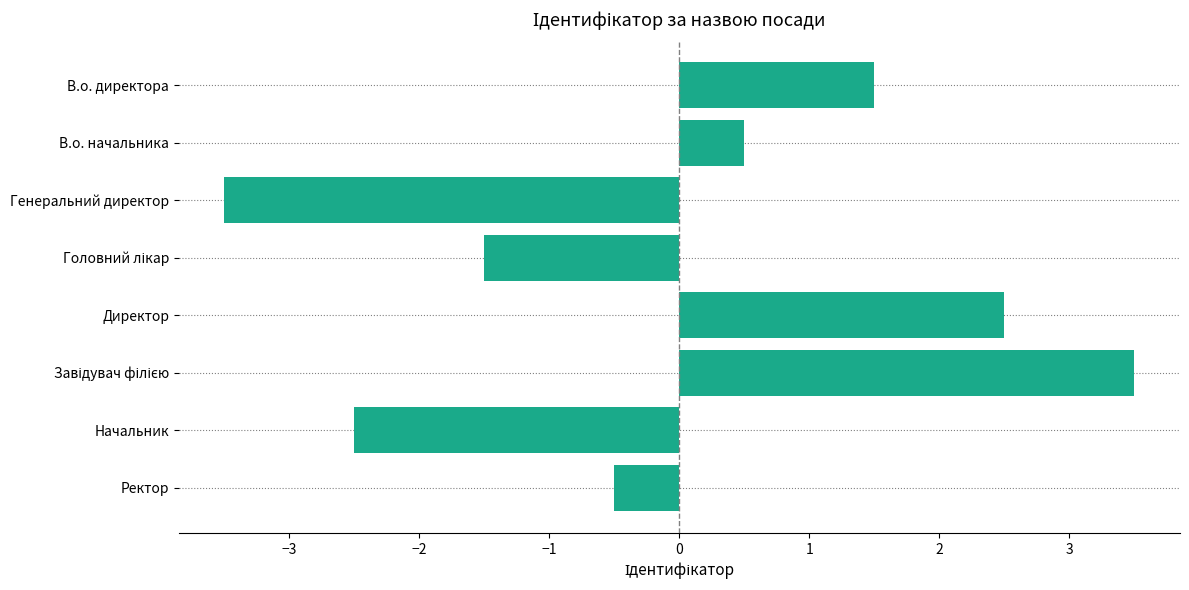

Does the chart contain stacked bars?

No